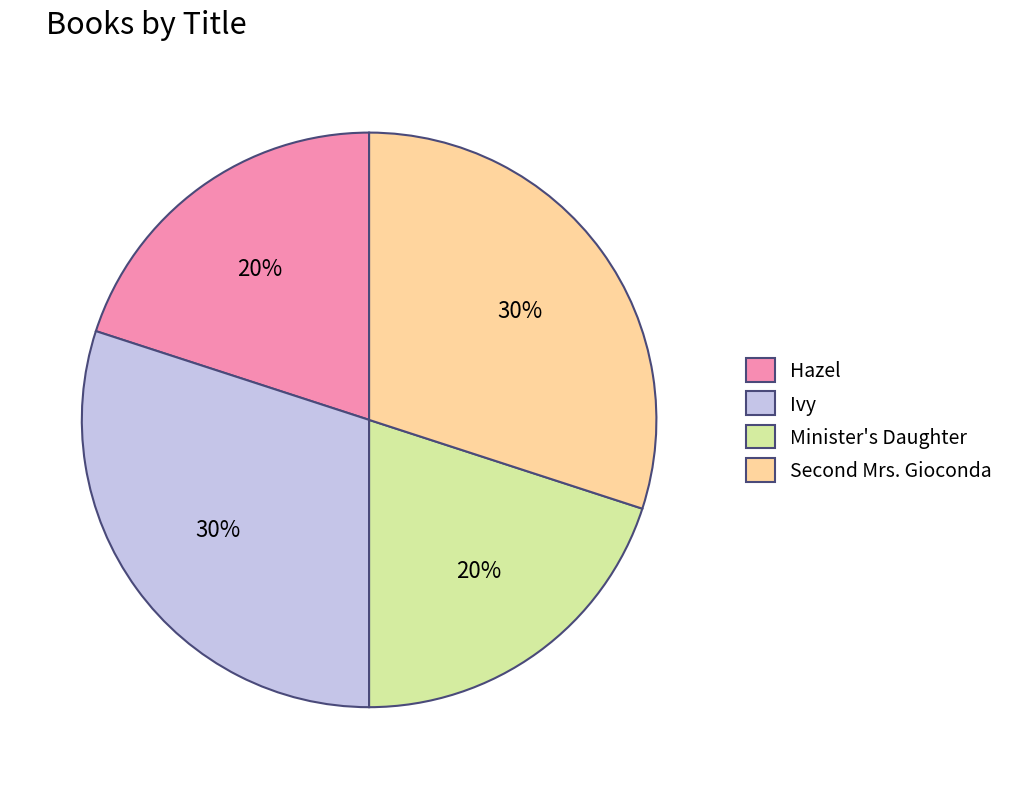

What is the ratio of the value at Hazel to the value at Minister's Daughter?

1.0